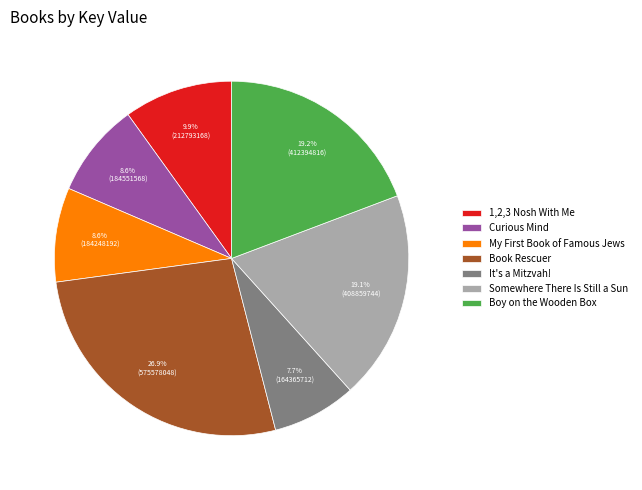

Does any single category account for the majority?

No